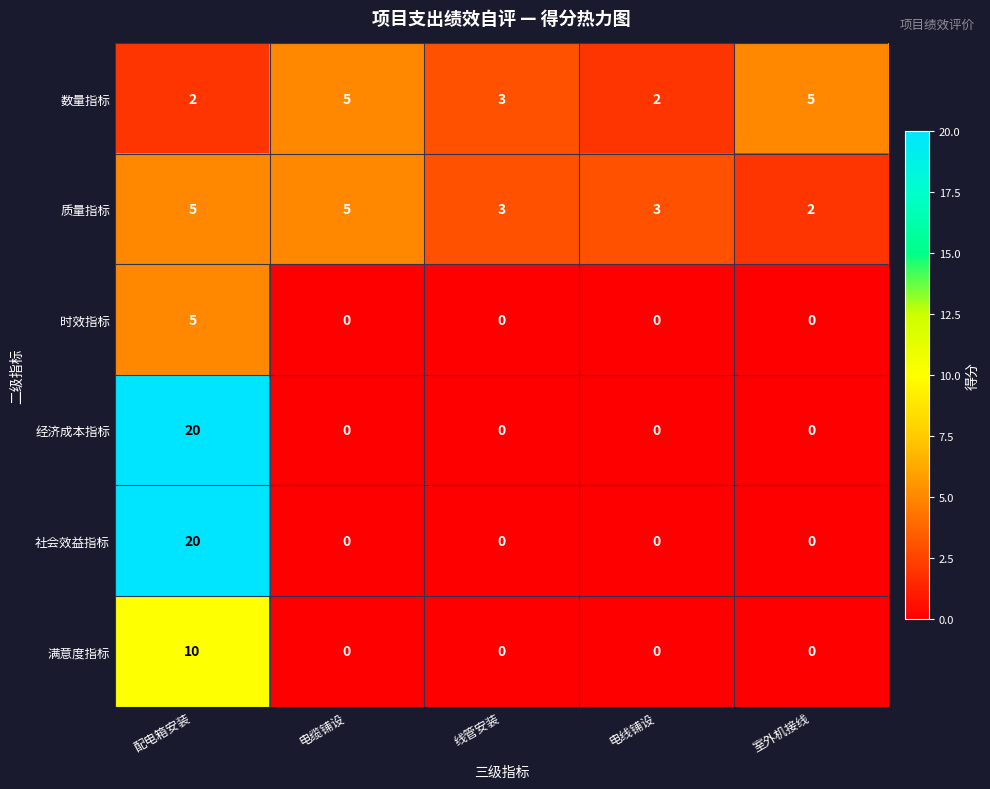

What is the spread (max minus min) of values at 电缆铺设?

5